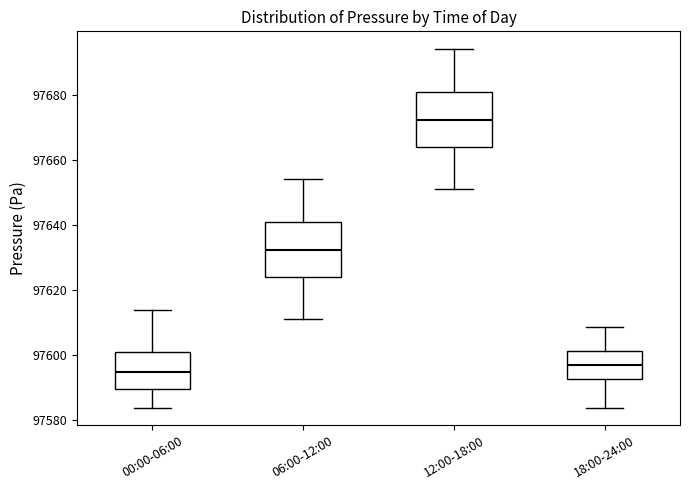

Reading left to right, read every box against the y-axis: the position of its median line, the range the box covers, and the ends of its whiskers. The values are not printed on the chart, so give them approximately, as read against the axis.

00:00-06:00: median 97594, box 97590 to 97600, whiskers 97584 to 97614
06:00-12:00: median 97632, box 97624 to 97640, whiskers 97610 to 97654
12:00-18:00: median 97672, box 97664 to 97680, whiskers 97650 to 97694
18:00-24:00: median 97596, box 97592 to 97602, whiskers 97584 to 97608